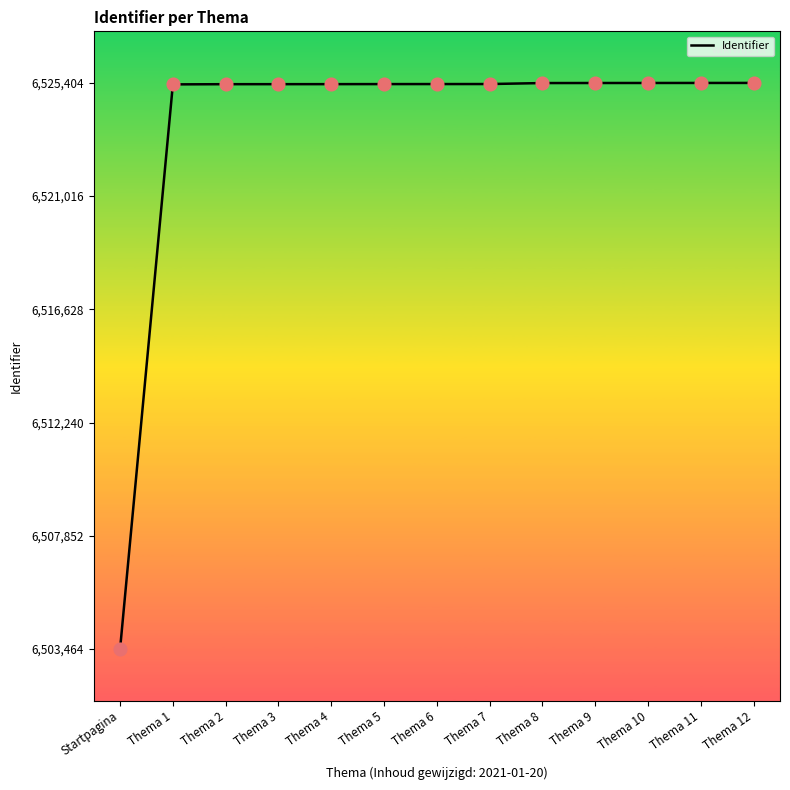

What is the change in value from Thema 3 to Thema 11?

+47